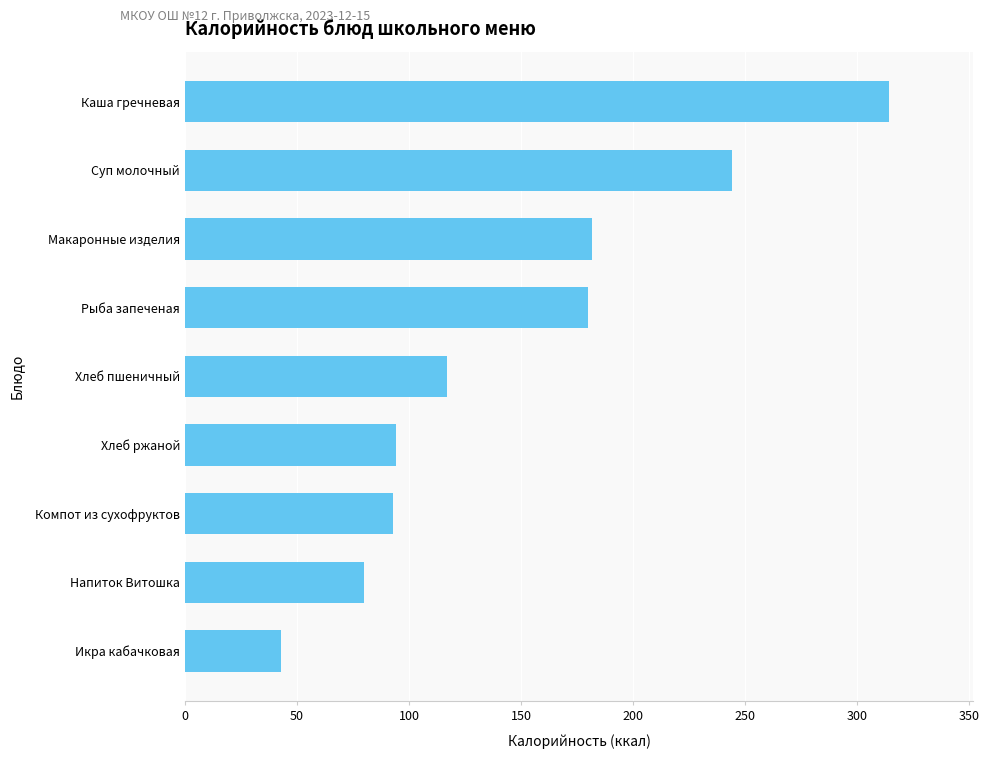

The chart shows a value of 398.3 at Суп молочный. True or false?

False